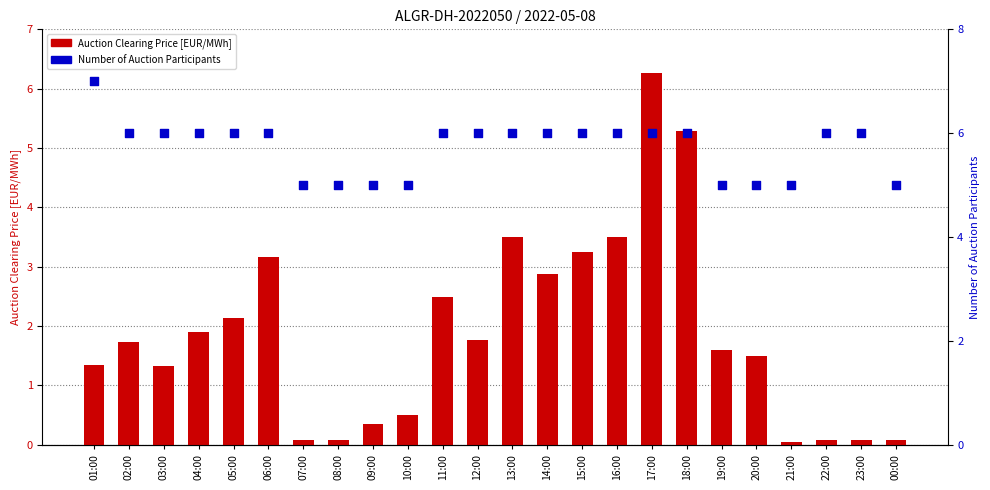

Which series contains the lowest Y value?

Auction Clearing Price [EUR/MWh]